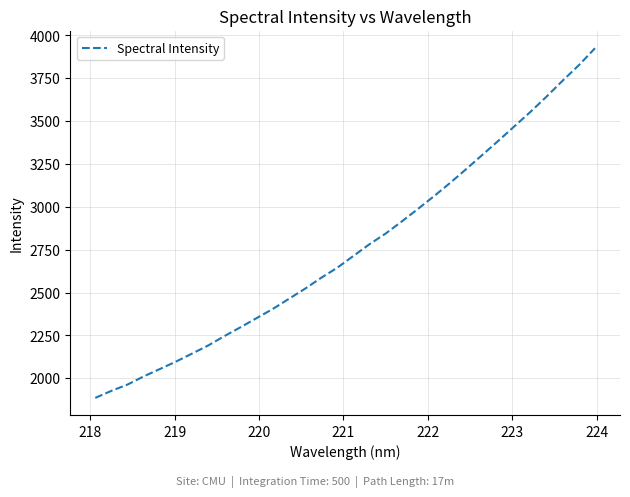

Does the chart have visible grid lines?

Yes